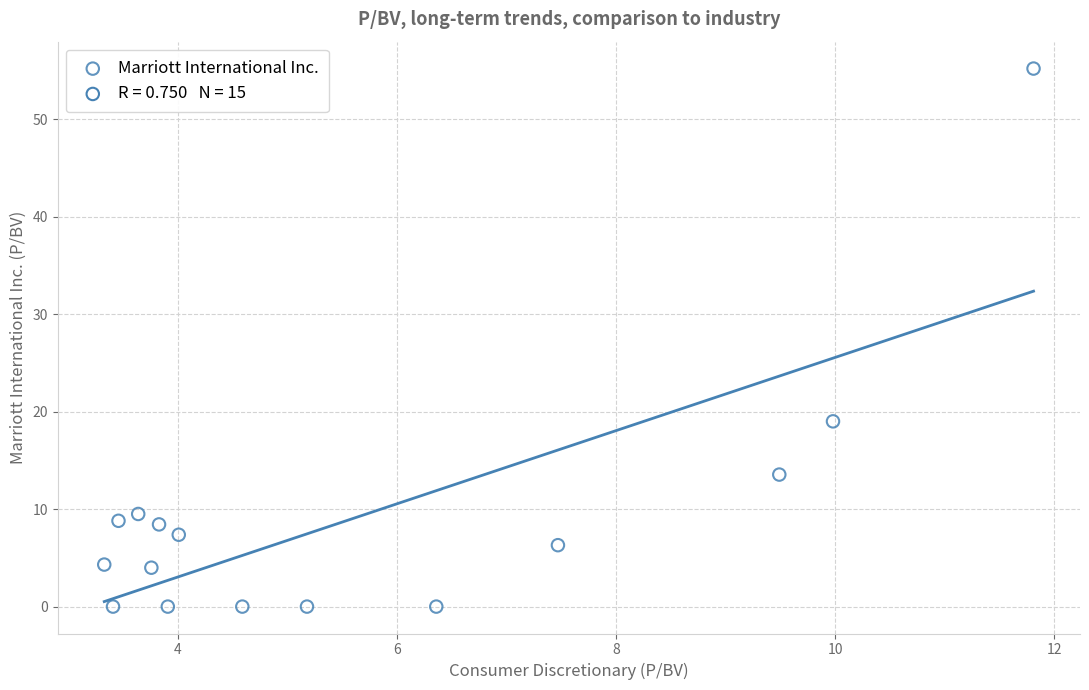

What Y value in the scatter plot is closest to 27?

19.0